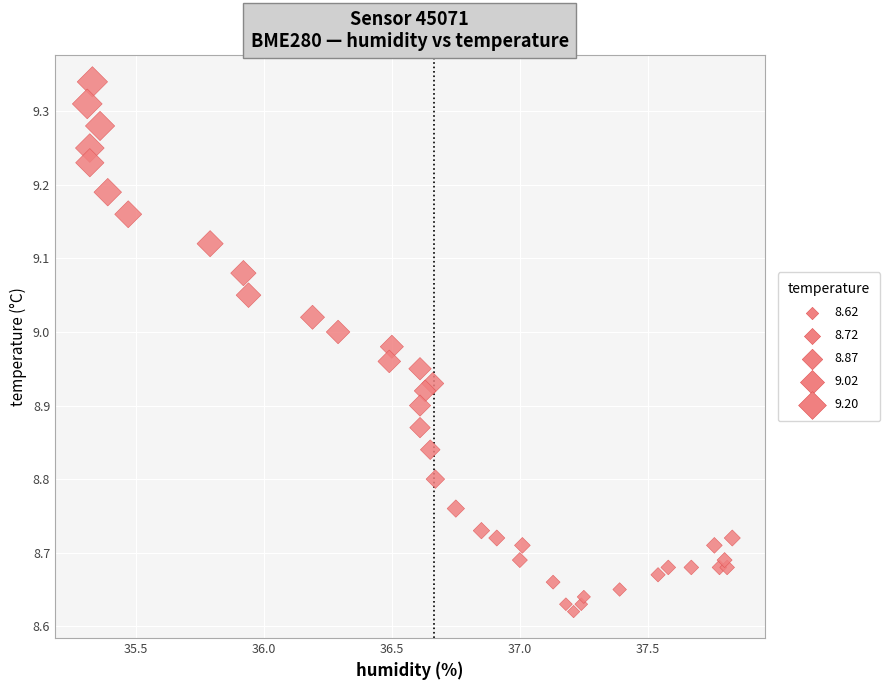

What is the range of Y values (max minus min)?

0.7